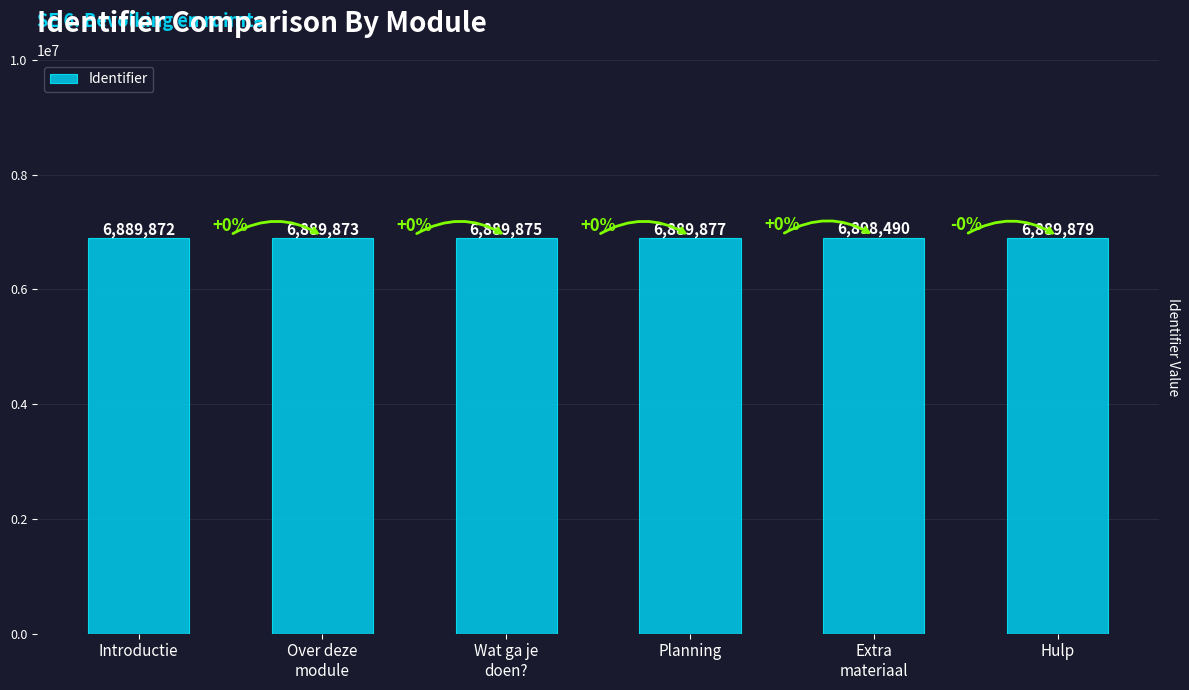

Reading left to right, extract all data points from this chart.

6889872	6889873	6889875	6889877	6898490	6889879